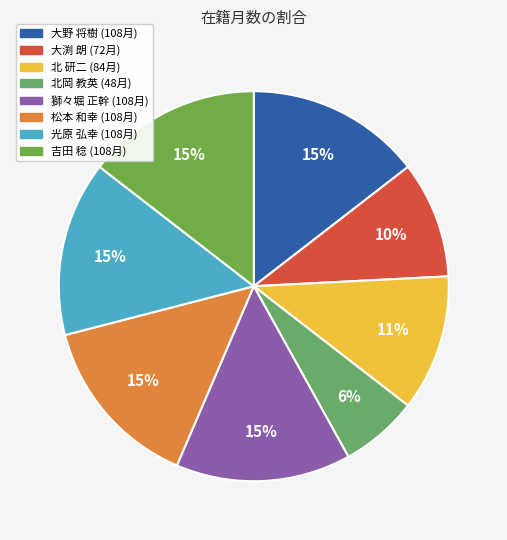

Is it true that 松本 和幸 is 15% of the pie?

True